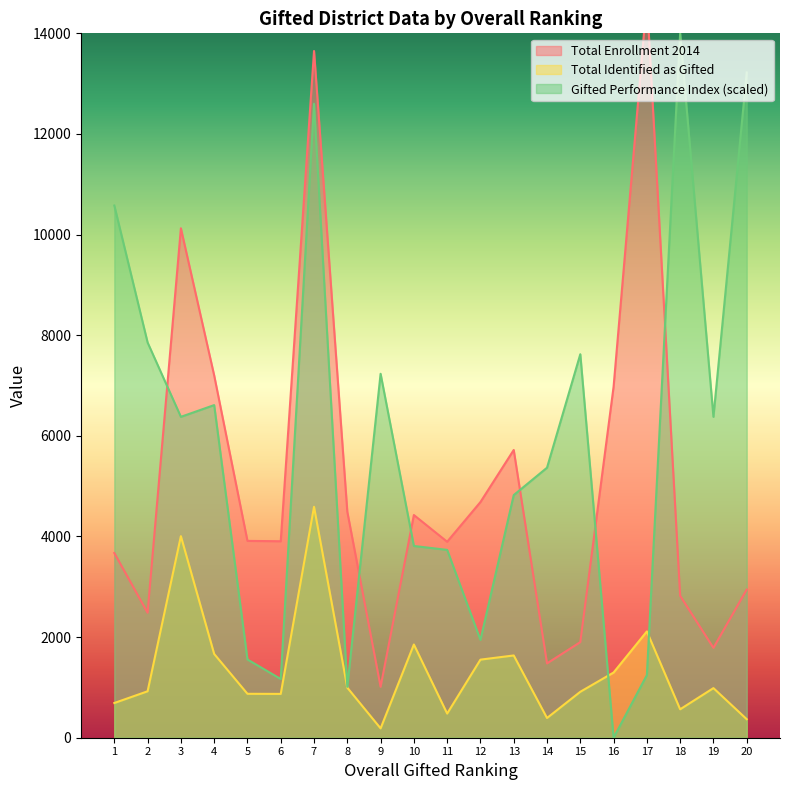

At how many categories does at least one series exceed 673?

20